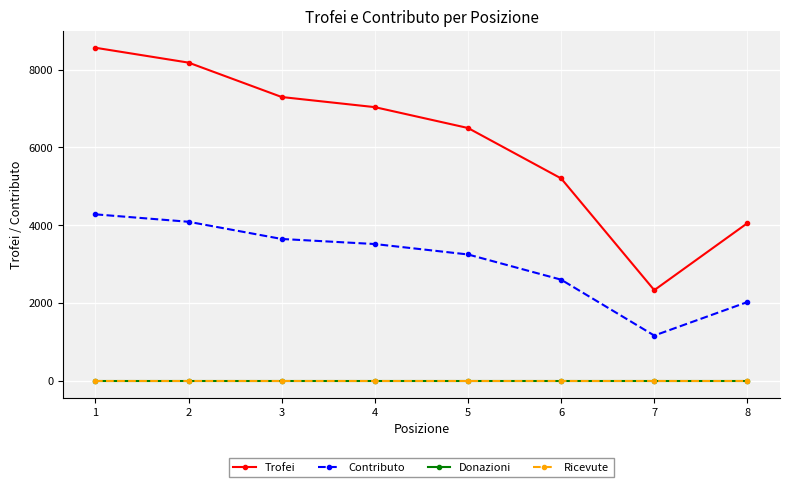

Reading left to right, list all the values displayed in this chart.

Trofei: 8562	8180	7296	7036	6500	5204	2333	4055
Contributo: 4281	4090	3648	3518	3250	2602	1166	2027
Donazioni: 0	0	0	0	0	0	0	0
Ricevute: 0	0	0	0	0	0	0	0